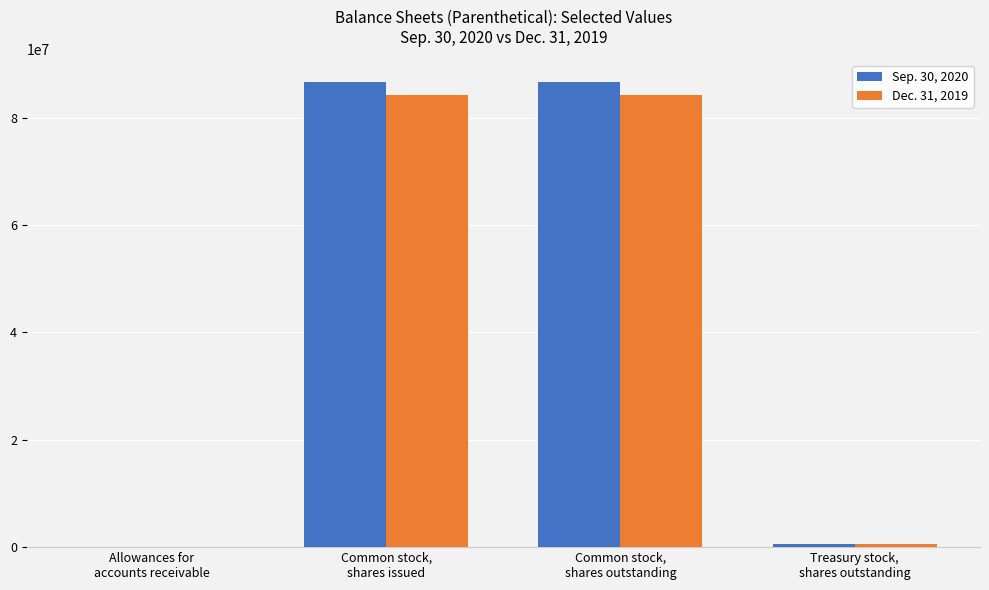

Are the bars grouped side by side (vs. stacked)?

Yes